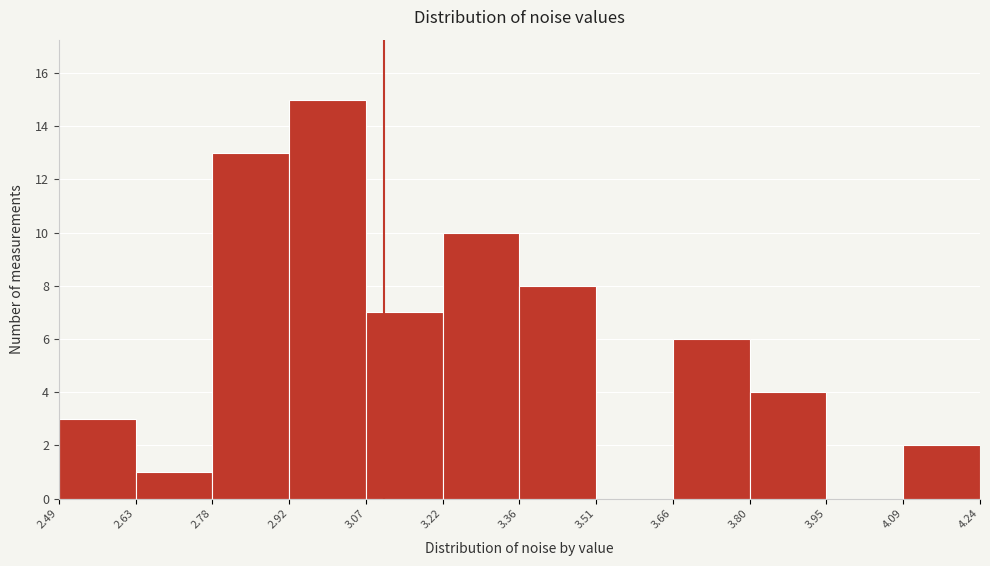

Reading left to right, transcribe this chart: for each bar, give the range it covers on the x-axis and its height. The values are not printed on the chart, so give them approximately, as read against the axis.

2.49 to 2.63: 3
2.63 to 2.78: 1
2.78 to 2.92: 13
2.92 to 3.07: 15
3.07 to 3.22: 7
3.22 to 3.36: 10
3.36 to 3.51: 8
3.51 to 3.66: 0
3.66 to 3.80: 6
3.80 to 3.95: 4
3.95 to 4.09: 0
4.09 to 4.24: 2